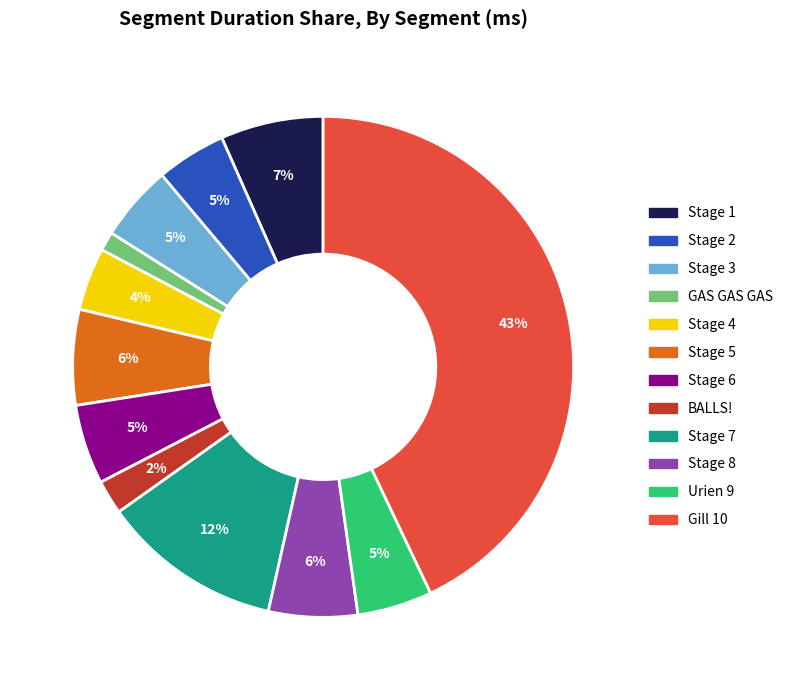

To the nearest percent, what portion does GAS GAS GAS represent?

1%